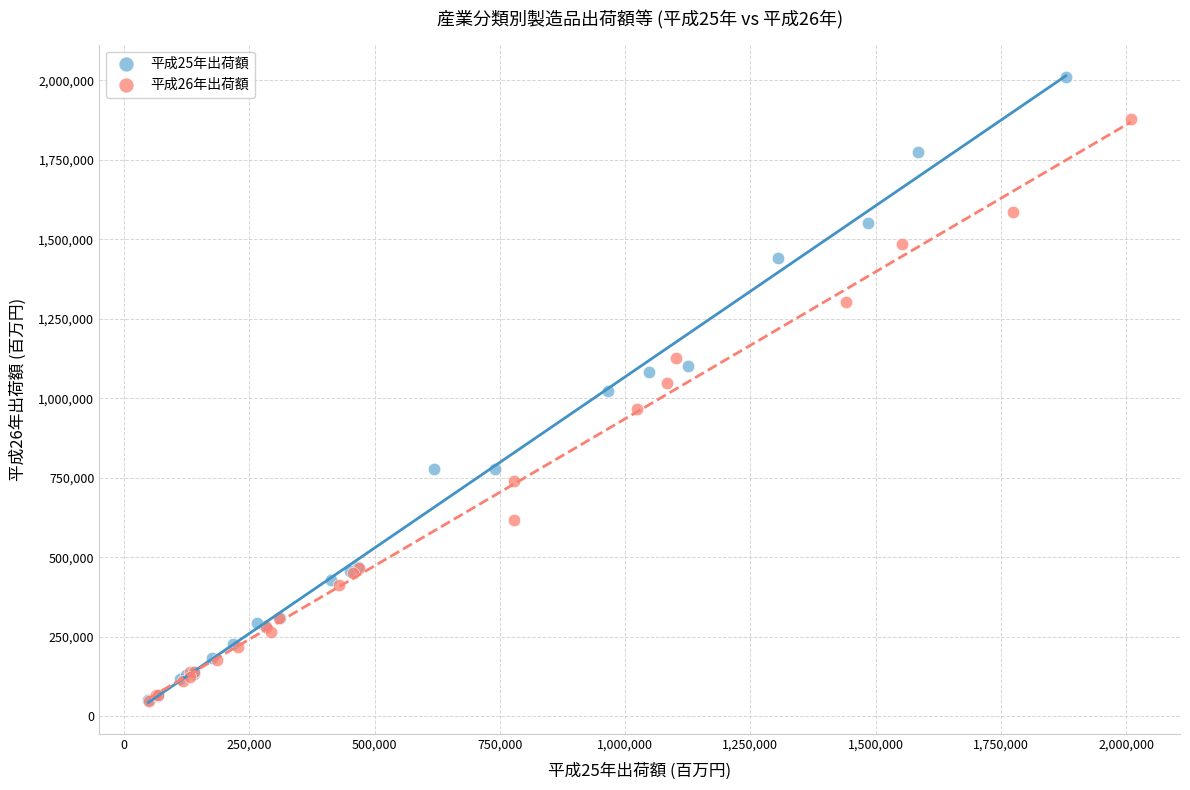

Which series has the largest Y range (max minus min)?

平成25年出荷額